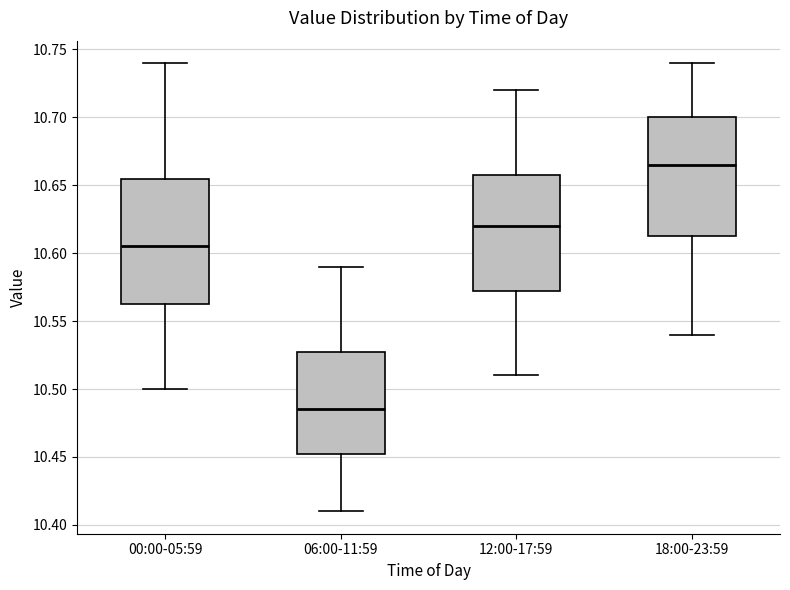

Reading left to right, read every box against the y-axis: the position of its median line, the range the box covers, and the ends of its whiskers. The values are not printed on the chart, so give them approximately, as read against the axis.

00:00-05:59: median 10.605, box 10.565 to 10.655, whiskers 10.500 to 10.740
06:00-11:59: median 10.485, box 10.455 to 10.530, whiskers 10.410 to 10.590
12:00-17:59: median 10.620, box 10.575 to 10.660, whiskers 10.510 to 10.720
18:00-23:59: median 10.665, box 10.615 to 10.700, whiskers 10.540 to 10.740